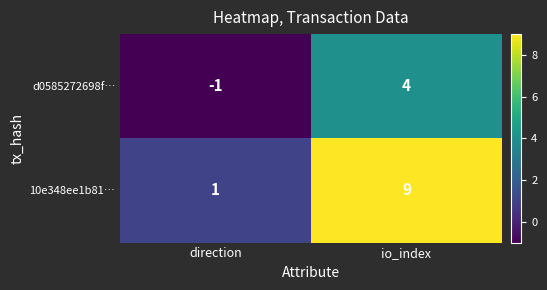

What is the difference between the maximum and minimum values in the d0585272698f… series?

5